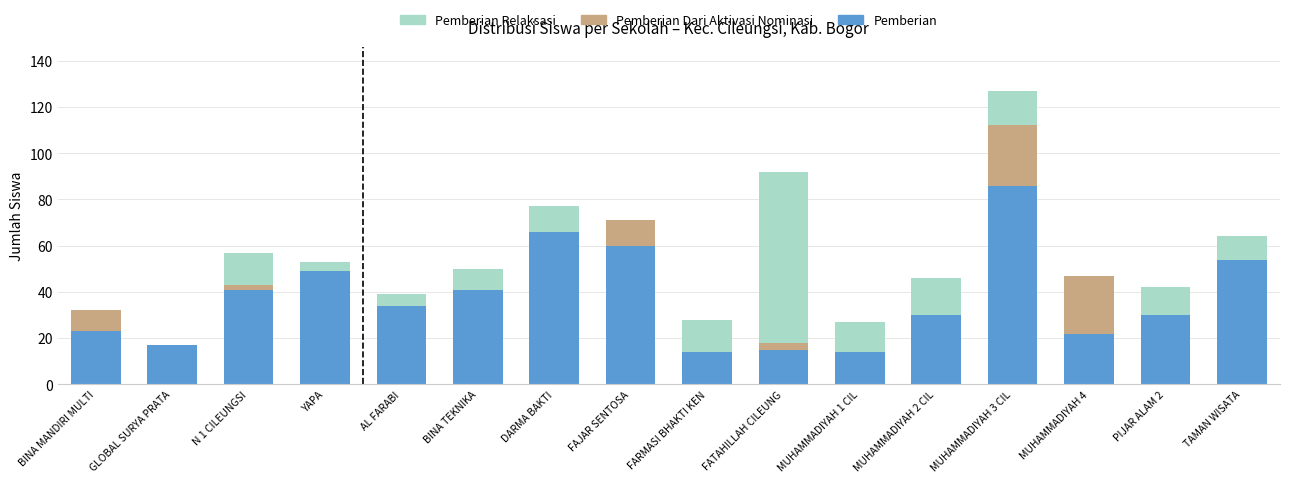

How many series are shown in this chart?

3